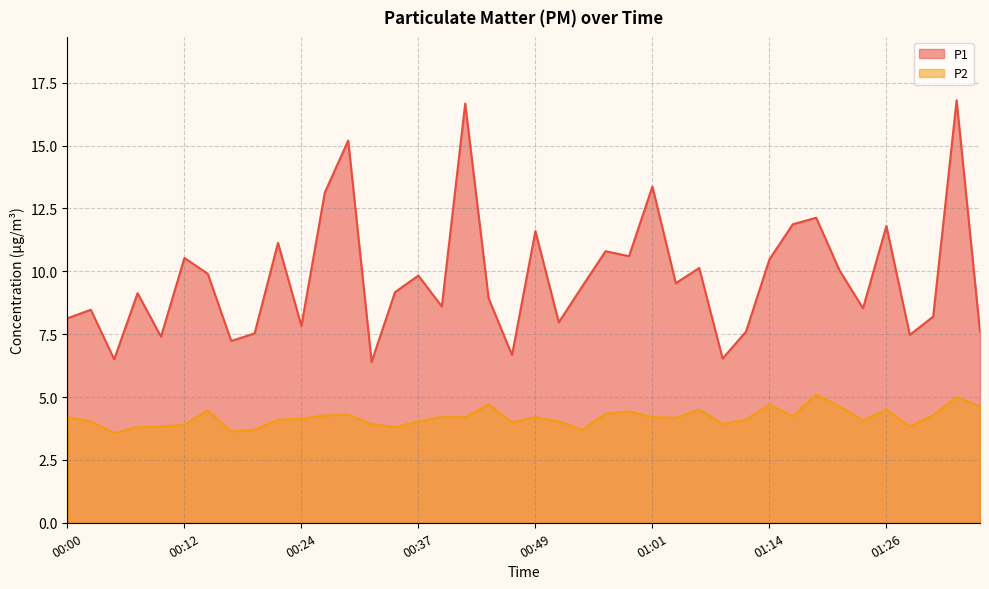

Reading left to right, list all the values displayed in this chart.

P1: 8.1	8.5	6.5	9.1	7.4	10.5	9.9	7.2	7.5	11.1	7.8	13.1	15.2	6.4	9.2	9.8	8.6	16.7	8.9	6.7	11.6	8.0	9.4	10.8	10.6	13.4	9.5	10.1	6.5	7.6	10.5	11.9	12.1	10.0	8.5	11.8	7.5	8.2	16.8	7.6
P2: 4.2	4.0	3.6	3.8	3.8	3.9	4.5	3.6	3.7	4.1	4.1	4.3	4.3	3.9	3.8	4.0	4.2	4.2	4.7	4.0	4.2	4.0	3.7	4.3	4.4	4.2	4.2	4.5	3.9	4.1	4.7	4.2	5.1	4.6	4.1	4.5	3.8	4.3	5.0	4.6